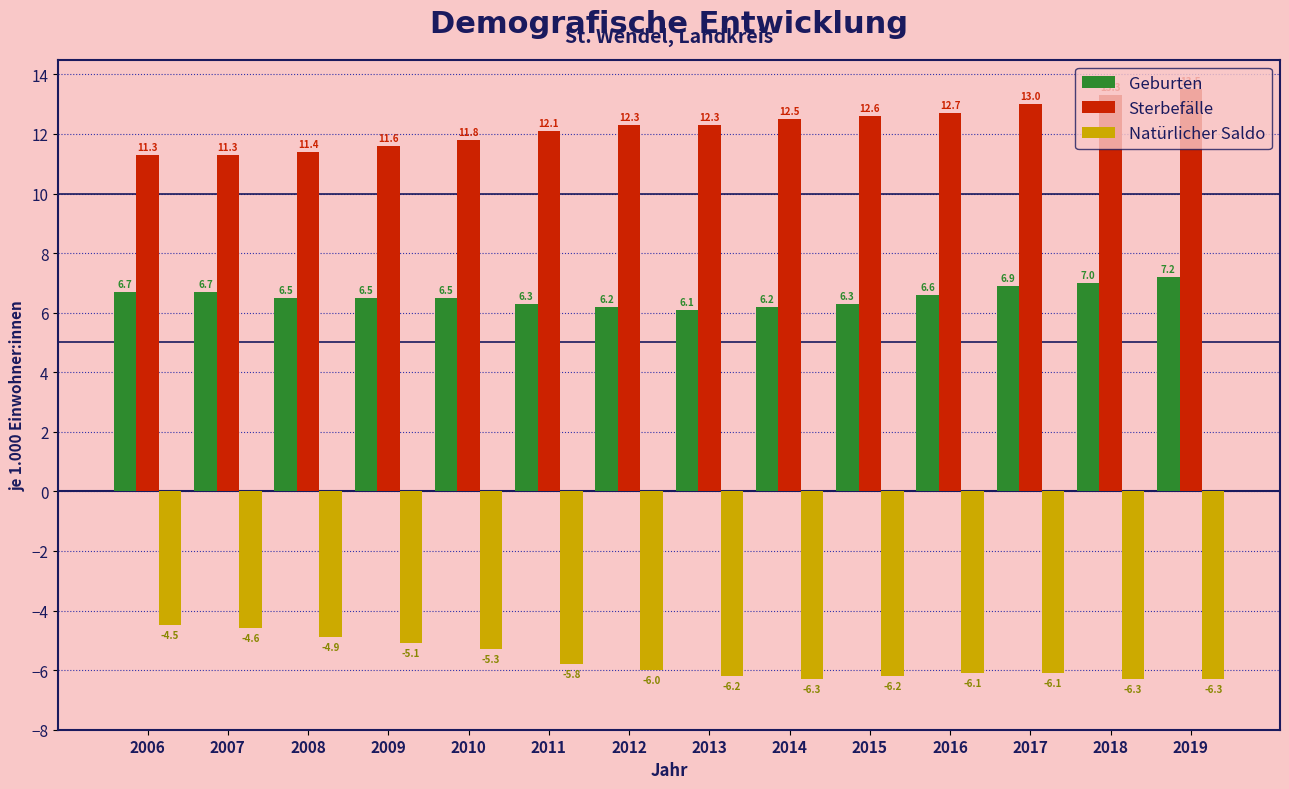

Is the value of Geburten at 2011 greater than the value of Sterbefälle at 2017?

No